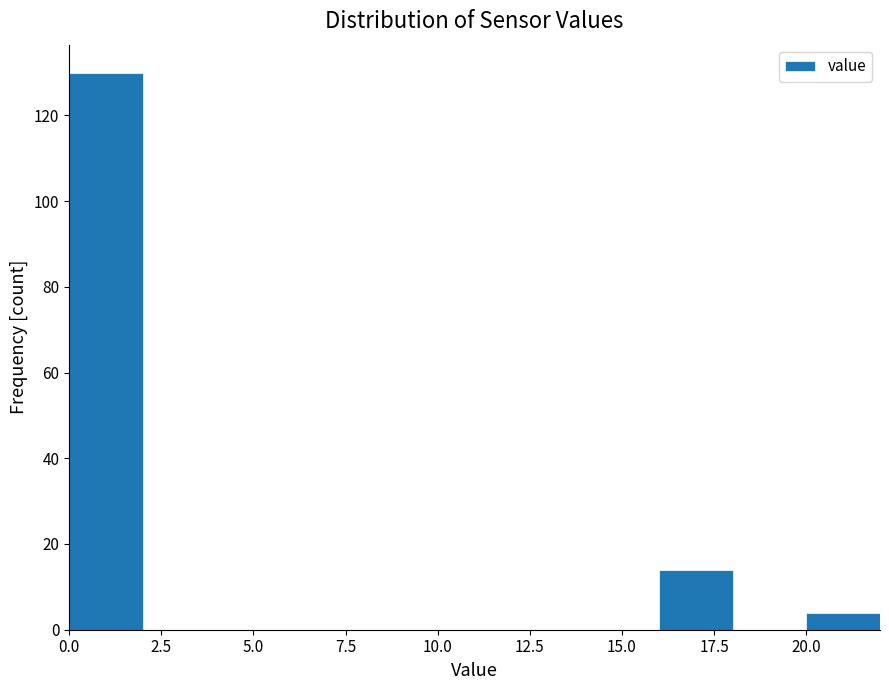

How tall is the bar that spans 20 to 22 on the x-axis? The values are not printed on the chart, so give them approximately, as read against the axis.

4